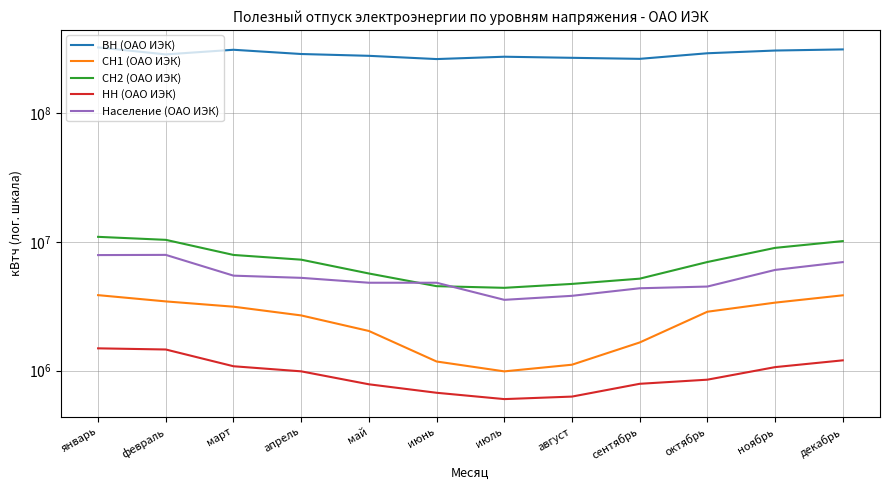

Reading left to right, what are all the values shown in this chart?

ВН (ОАО ИЭК): 326229407	287934048	312786246	289893733	280648127	264789249	276124429	270807931	265832841	293820755	308474245	314786317
СН1 (ОАО ИЭК): 3858531	3449195	3137691	2683230	2030912	1175582	985059	1109859	1653045	2867034	3374245	3847008
СН2 (ОАО ИЭК): 10964539	10390373	7927591	7284108	5687388	4532257	4399435	4718587	5183105	6985338	8998645	10157627
НН (ОАО ИЭК): 1488168	1457515	1079736	985635	781598	671454	599459	627061	788394	848868	1062901	1200232
Население (ОАО ИЭК): 7909080	7936145	5471074	5260323	4818906	4818906	3548033	3811860	4364497	4500900	6061530	6974784